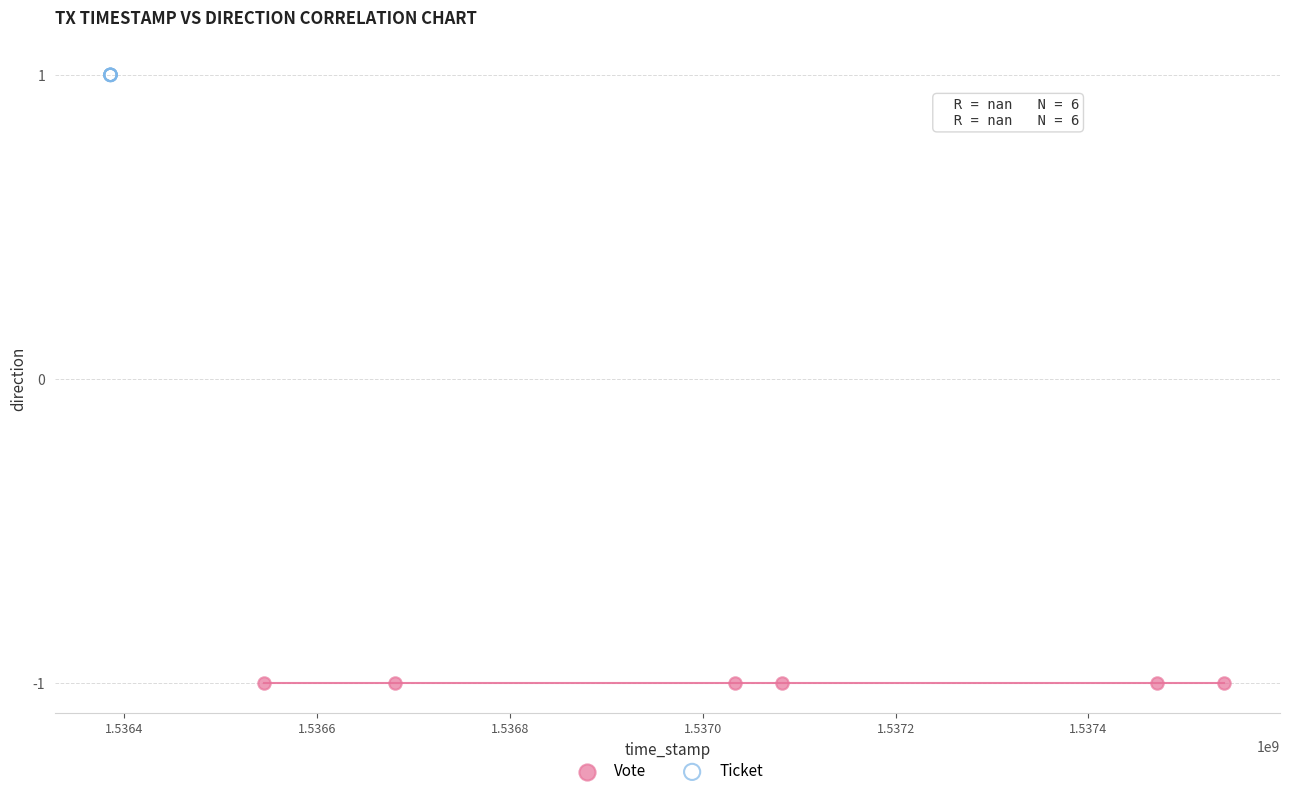

What are all the series names shown in the legend?

Vote, Ticket